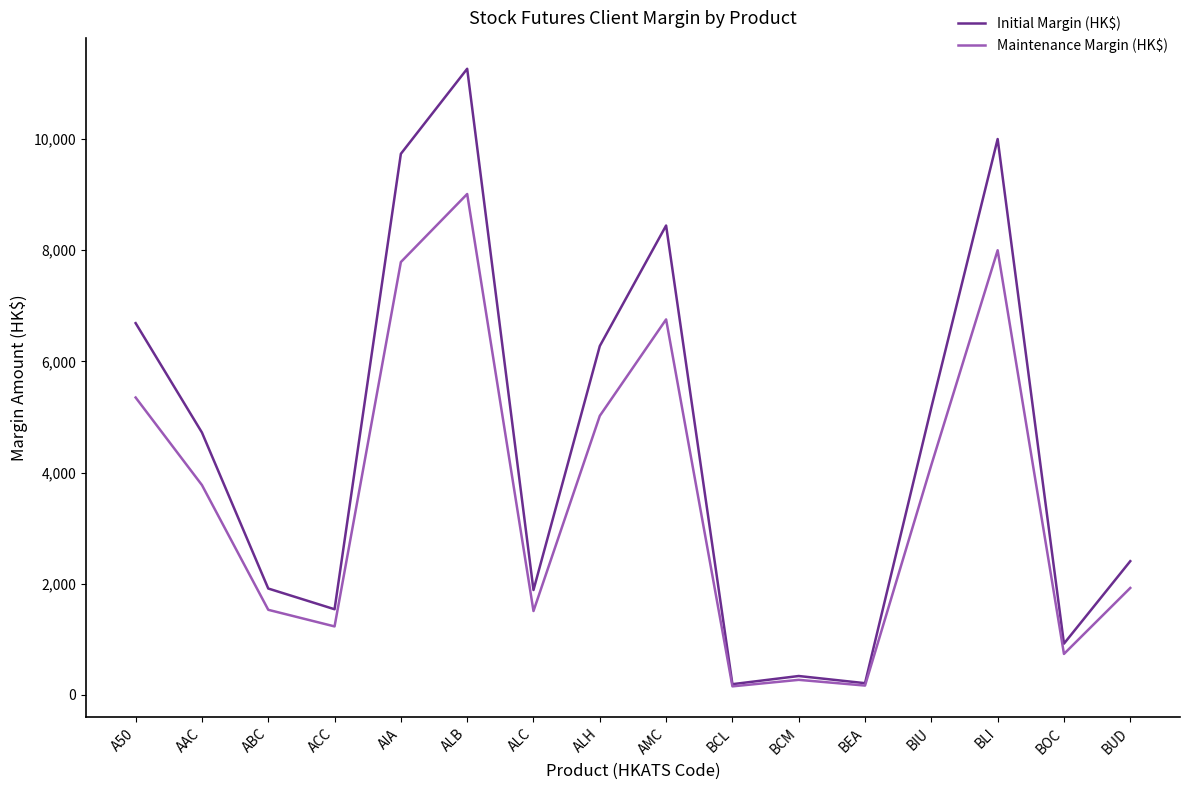

The value of Initial Margin (HK$) at AAC is 1519. True or false?

False